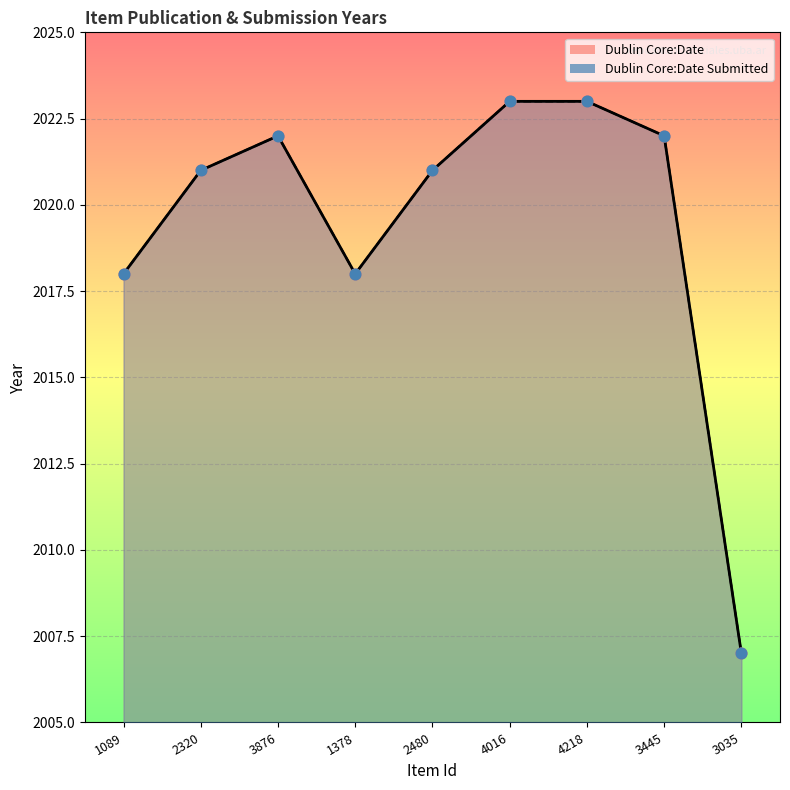

Is the value of Dublin Core:Date Submitted at 3445 greater than the value of Dublin Core:Date at 3876?

No